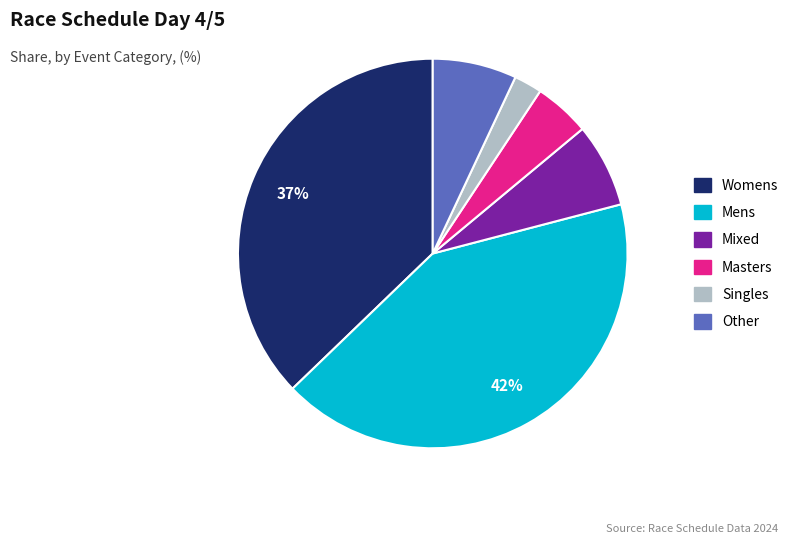

To the nearest percent, what is the average slice percentage?

17%